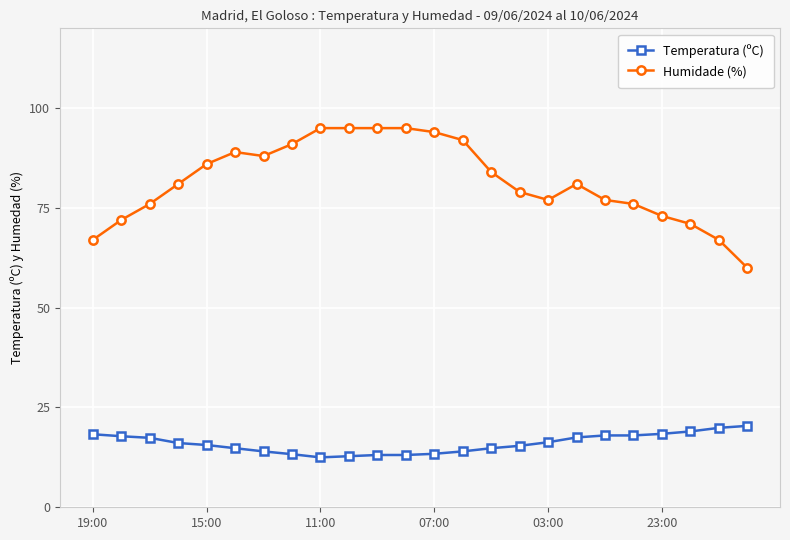

Rank the series by their maximum value, from highest to lowest.

Humidade (%), Temperatura (ºC)